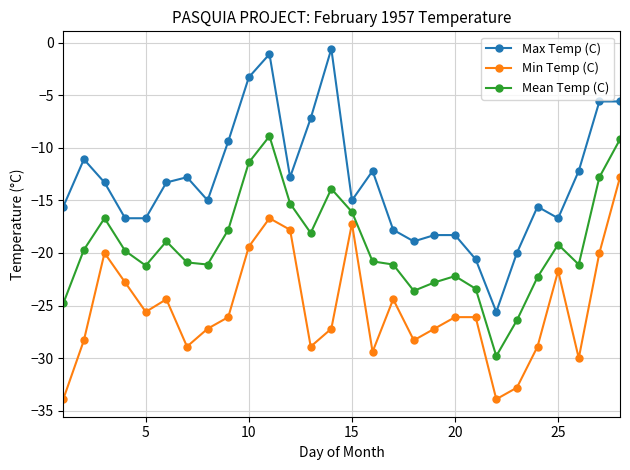

True or false: Min Temp (C) has more than 2 points higher than both neighbors.

True